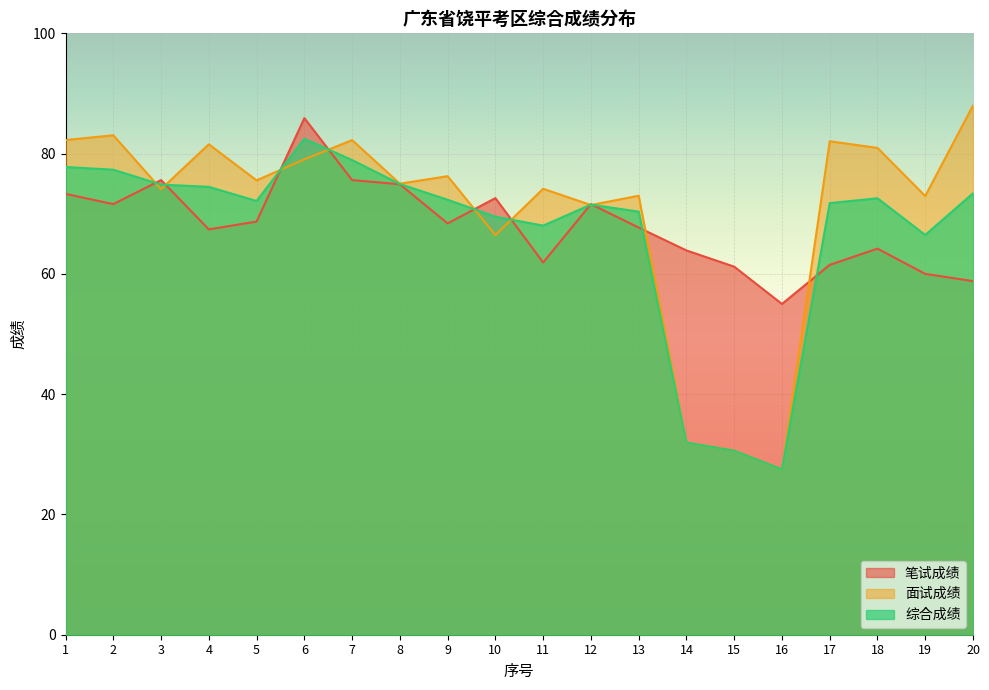

How many lines are shown in the chart?

3